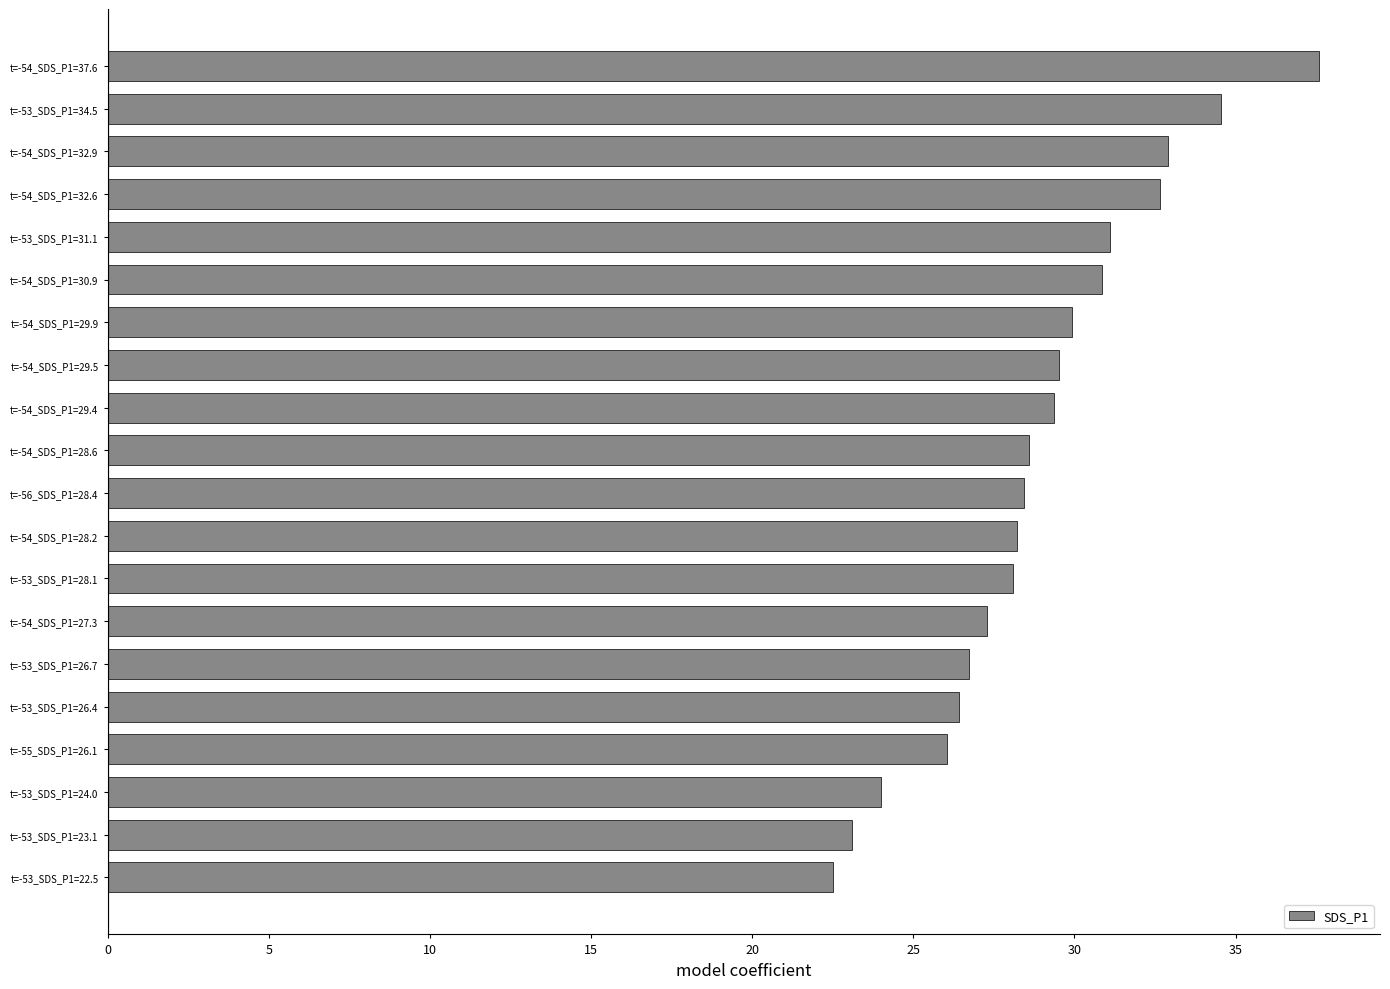

Which has a higher value, t=-54_SDS_P1=32.9 or t=-54_SDS_P1=29.4?

t=-54_SDS_P1=32.9